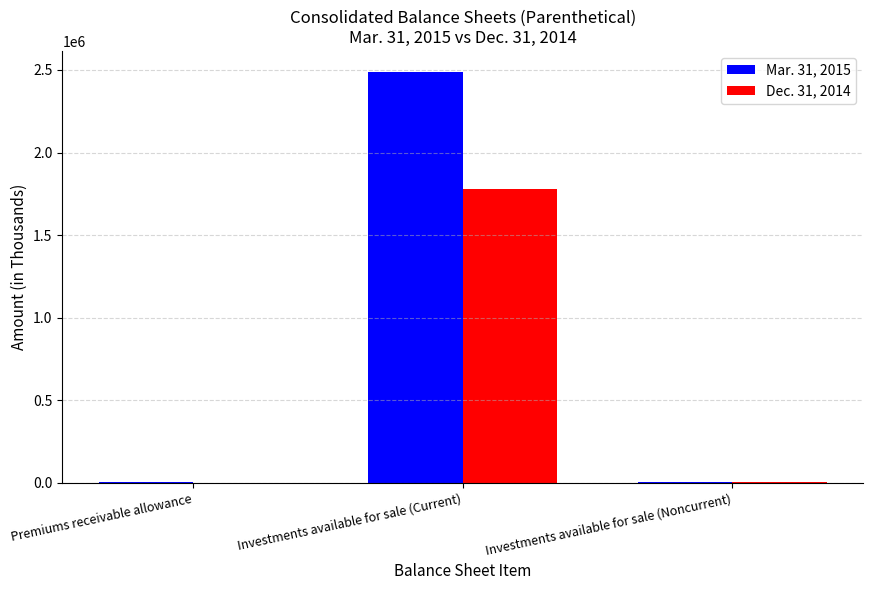

Is the value of Mar. 31, 2015 at Investments available for sale (Current) greater than the value of Dec. 31, 2014 at Investments available for sale (Current)?

Yes